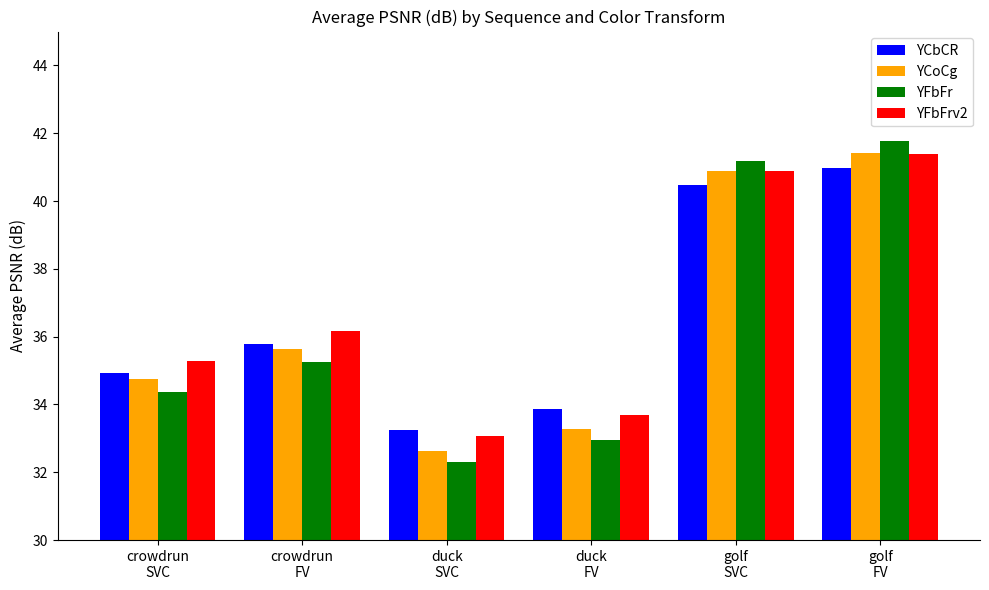

What are all the series names shown in the legend?

YCbCR, YCoCg, YFbFr, YFbFrv2